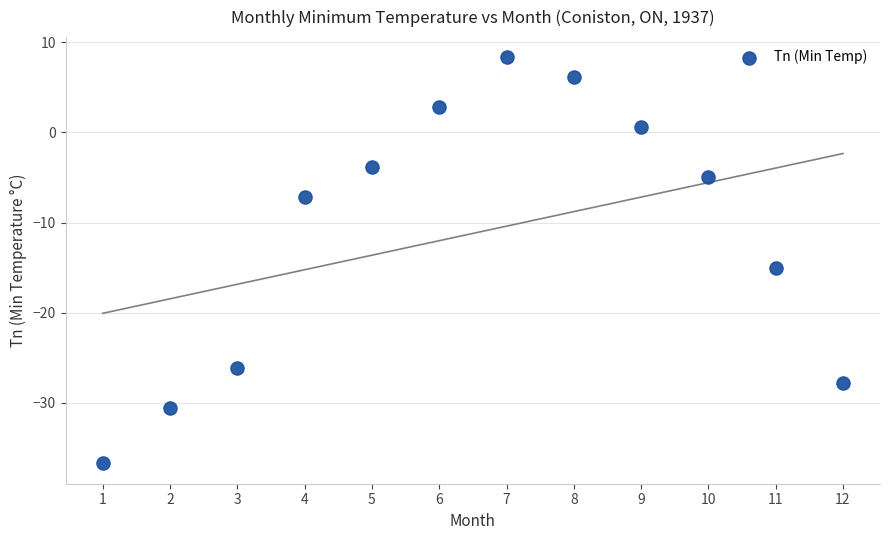

What is the range of X values (max minus min)?

11.0